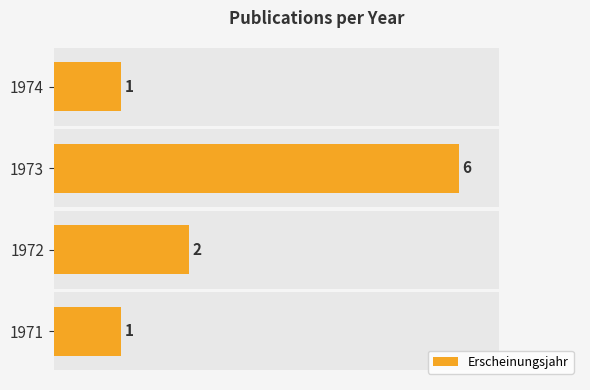

The value at 2 is 11. True or false?

False